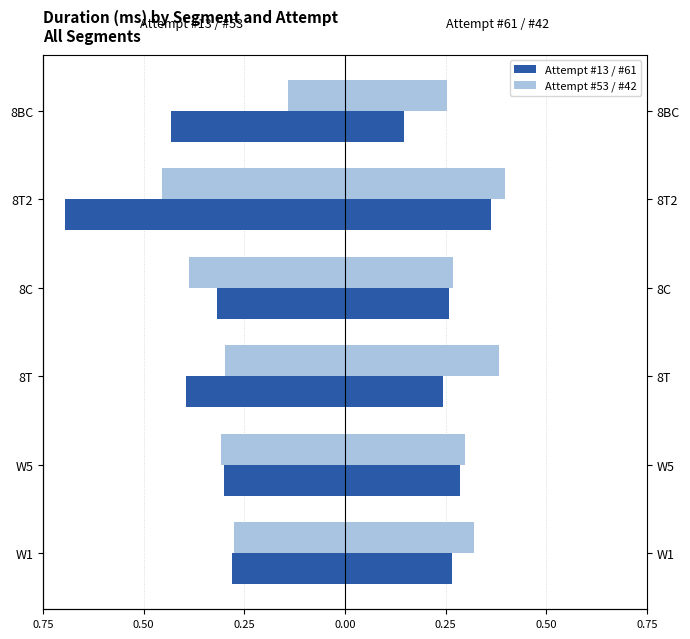

Reading right to left, extract all data points from this chart.

Attempt #13: -0.4	-0.7	-0.3	-0.4	-0.3	-0.3
Attempt #53: -0.1	-0.5	-0.4	-0.3	-0.3	-0.3
Attempt #61: 0.1	0.4	0.3	0.2	0.3	0.3
Attempt #42: 0.3	0.4	0.3	0.4	0.3	0.3